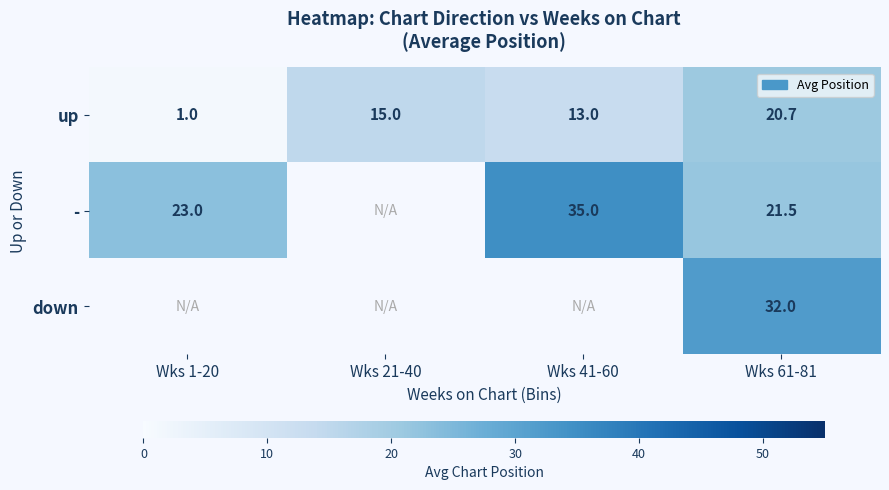

True or false: - has a value of 56.3 at Wks 41-60.

False